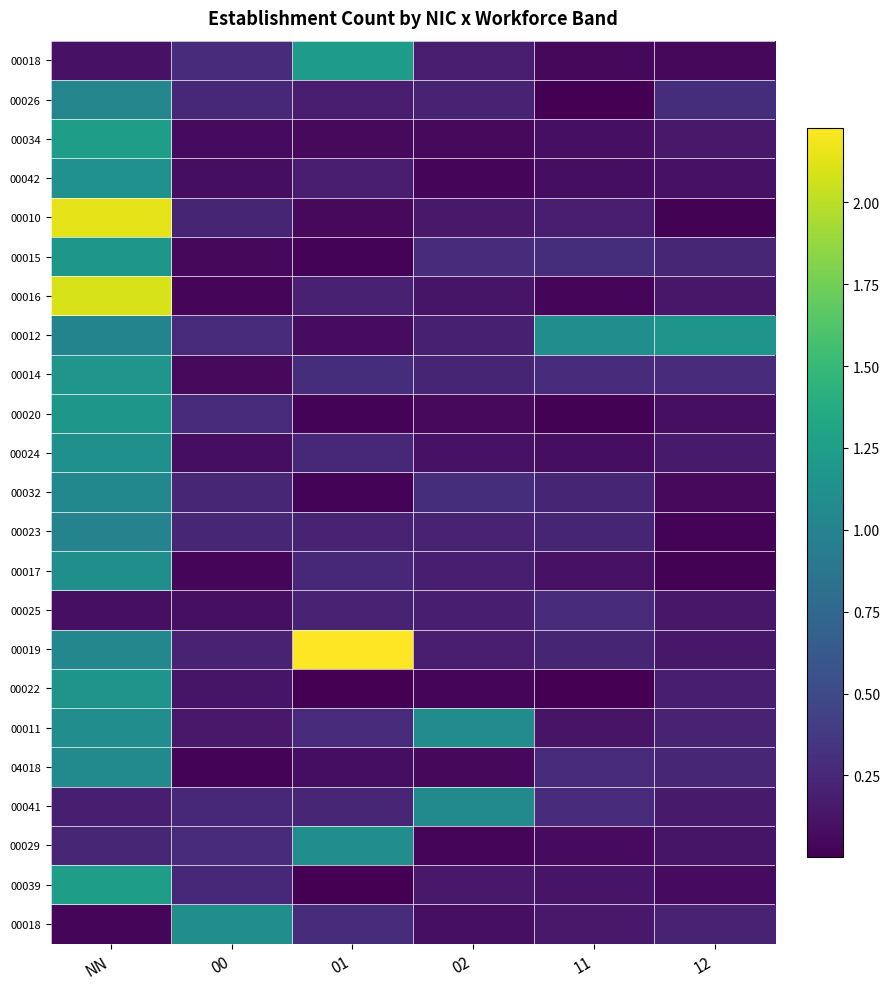

What is the greatest value displayed?

2.2